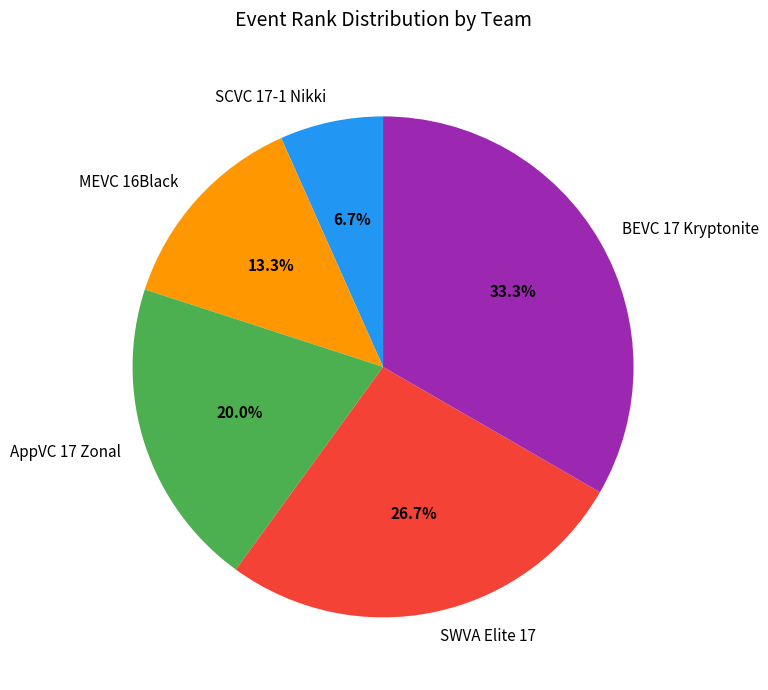

What is the smallest slice in the pie chart?

SCVC 17-1 Nikki